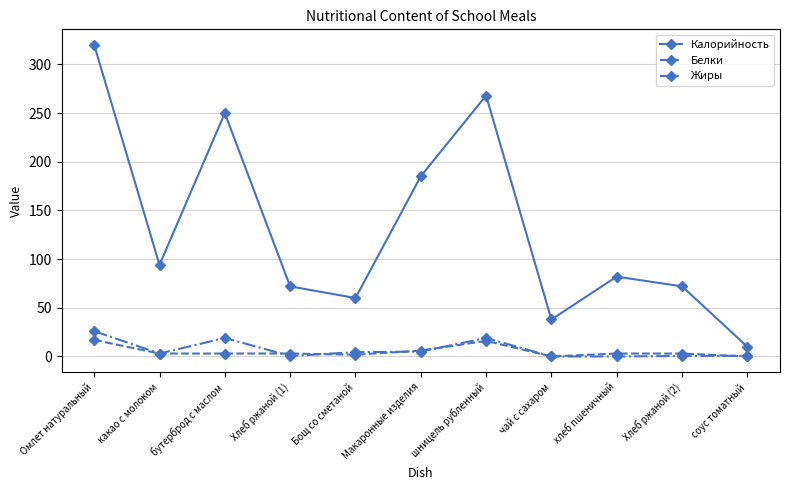

At which category is the sum across all series the highest?

Омлет натуральный